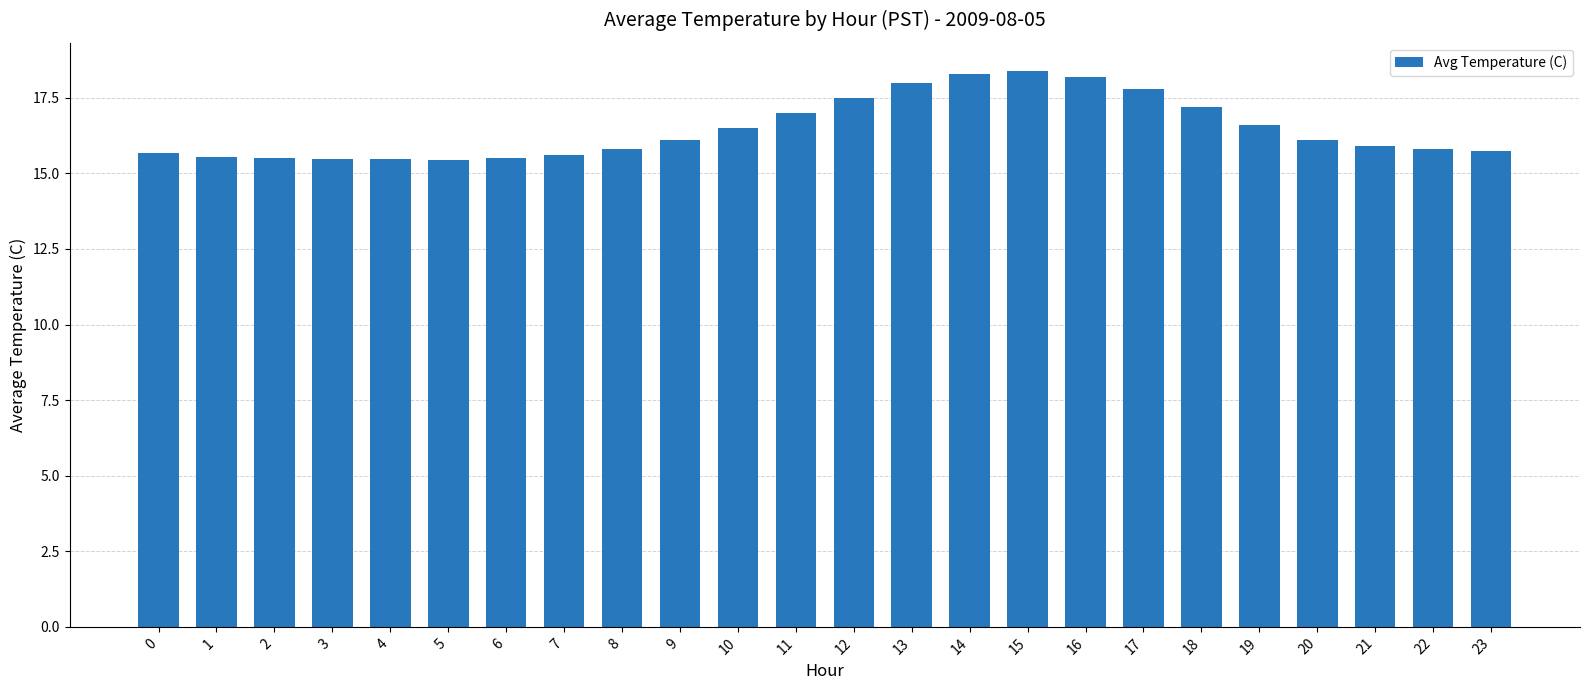

Approximately how many times larger is the value at 22 compared to 0?

1.0